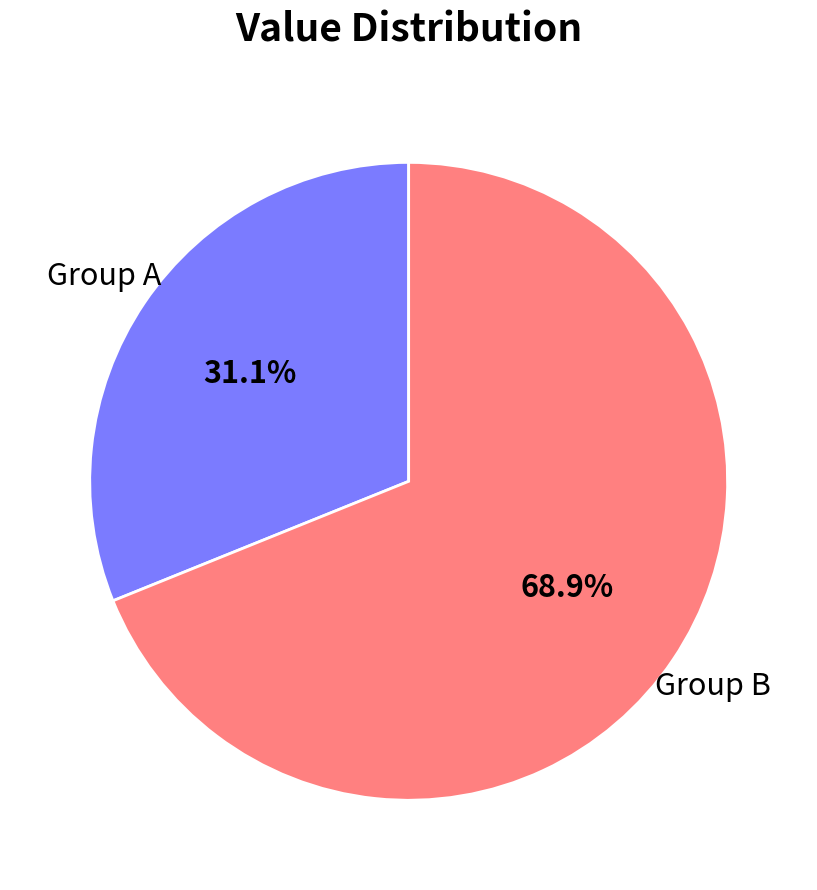

Is there any slice that represents more than half of the pie?

Yes